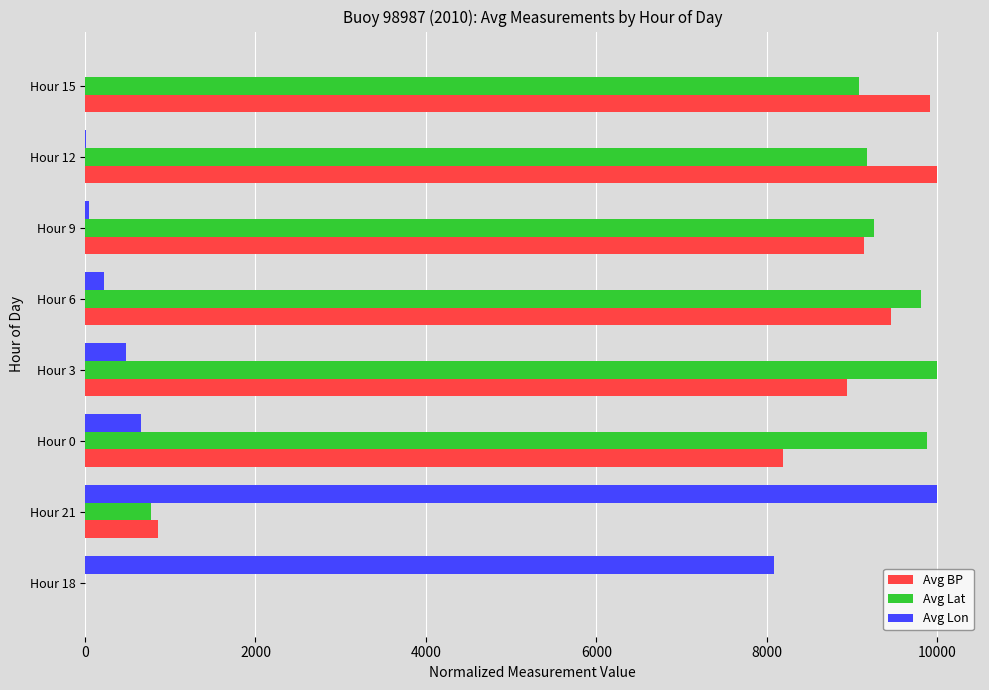

What are all the series names shown in the legend?

Avg BP, Avg Lat, Avg Lon